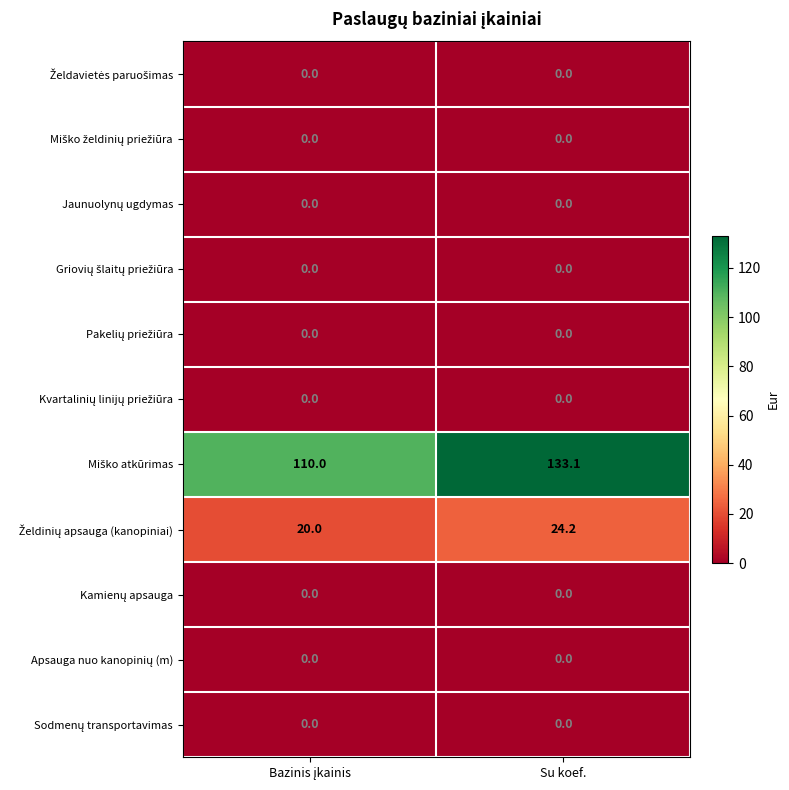

At which category does the chart reach its peak across all series?

Su koef.